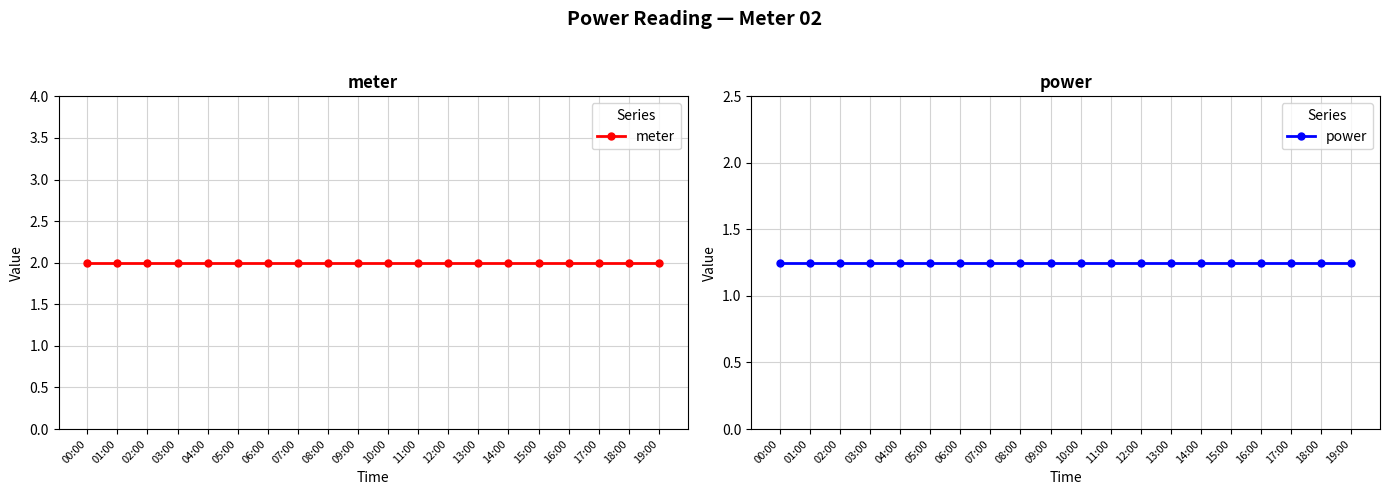

At 13:00, list the series in order from largest to smallest.

meter, power